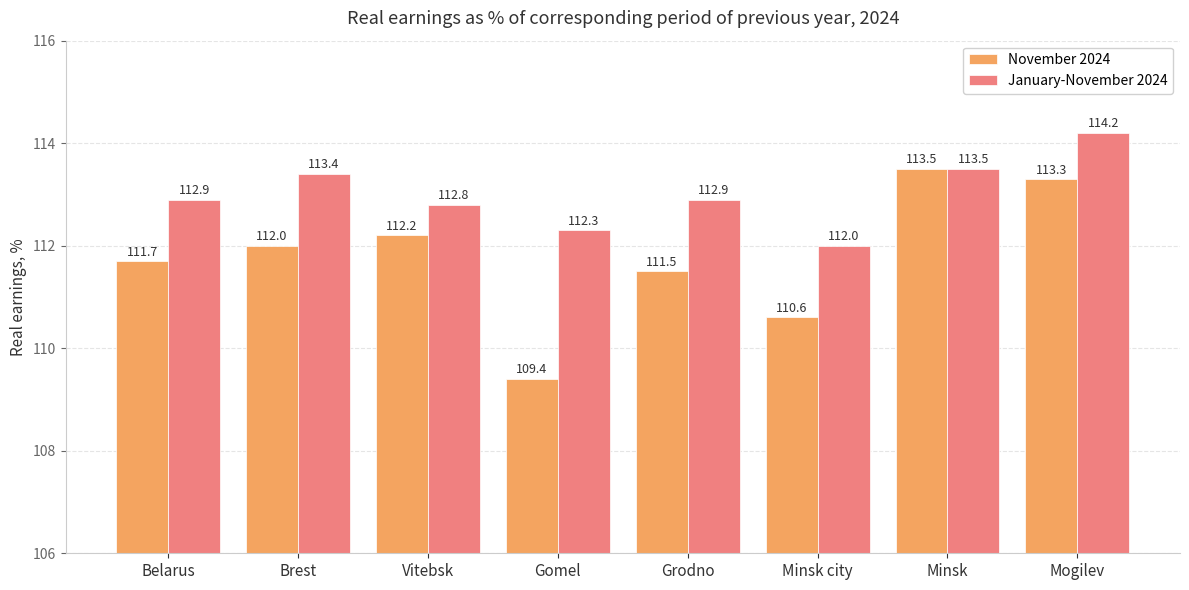

How many values in the January-November 2024 series exceed 112?

7